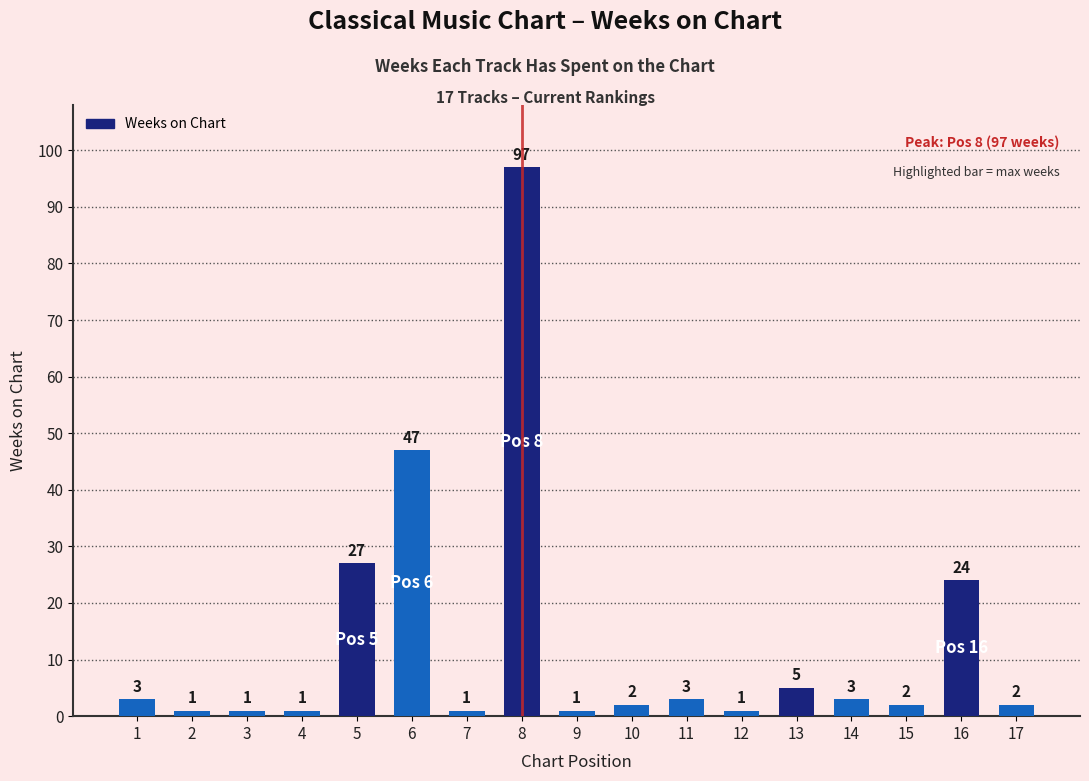

How many data points does each series have?

17